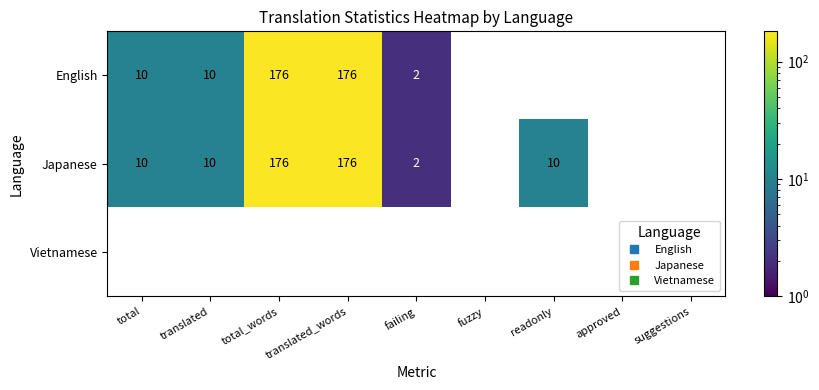

What is the maximum value for English?

176.0